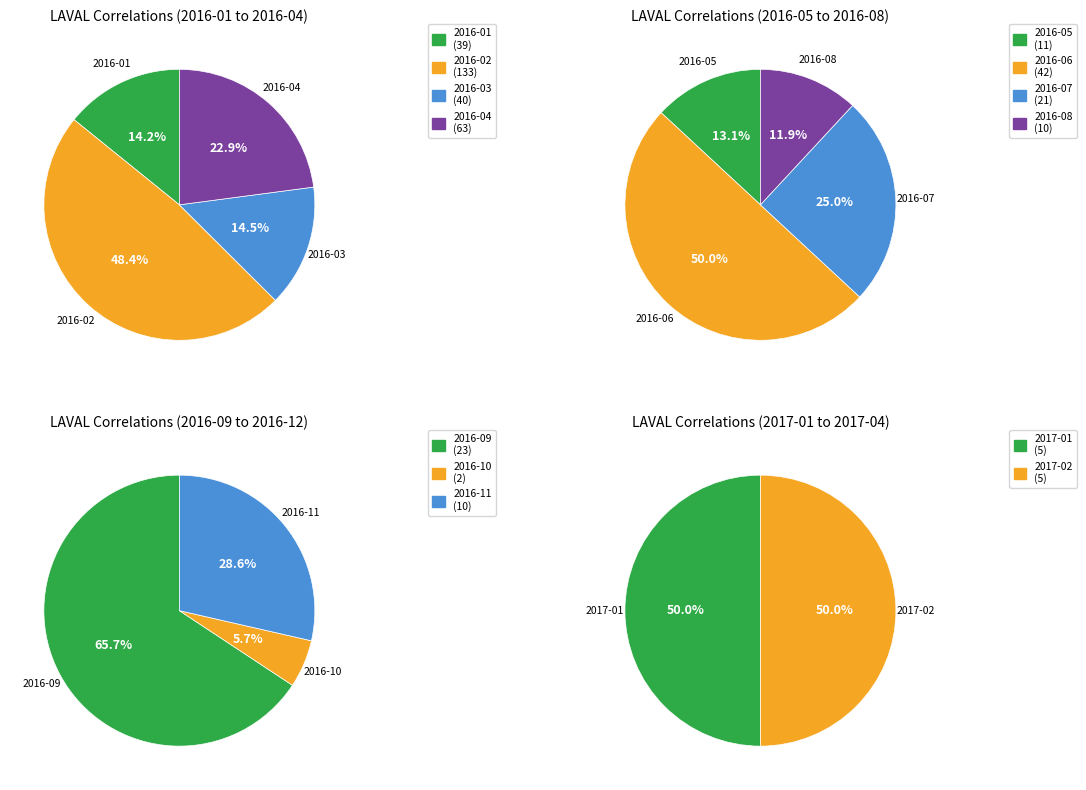

Does 2016-02 account for over 50% of the chart?

No